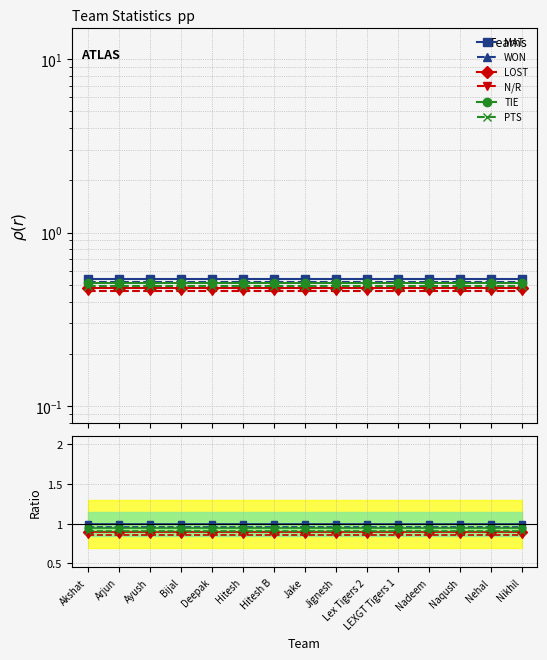

Reading left to right, extract all data points from this chart.

MAT: 1.0	1.0	1.0	1.0	1.0	1.0	1.0	1.0	1.0	1.0	1.0	1.0	1.0	1.0	1.0
WON: 1.0	1.0	1.0	1.0	1.0	1.0	1.0	1.0	1.0	1.0	1.0	1.0	1.0	1.0	1.0
LOST: 0.9	0.9	0.9	0.9	0.9	0.9	0.9	0.9	0.9	0.9	0.9	0.9	0.9	0.9	0.9
N/R: 0.9	0.9	0.9	0.9	0.9	0.9	0.9	0.9	0.9	0.9	0.9	0.9	0.9	0.9	0.9
TIE: 0.9	0.9	0.9	0.9	0.9	0.9	0.9	0.9	0.9	0.9	0.9	0.9	0.9	0.9	0.9
PTS: 0.9	0.9	0.9	0.9	0.9	0.9	0.9	0.9	0.9	0.9	0.9	0.9	0.9	0.9	0.9